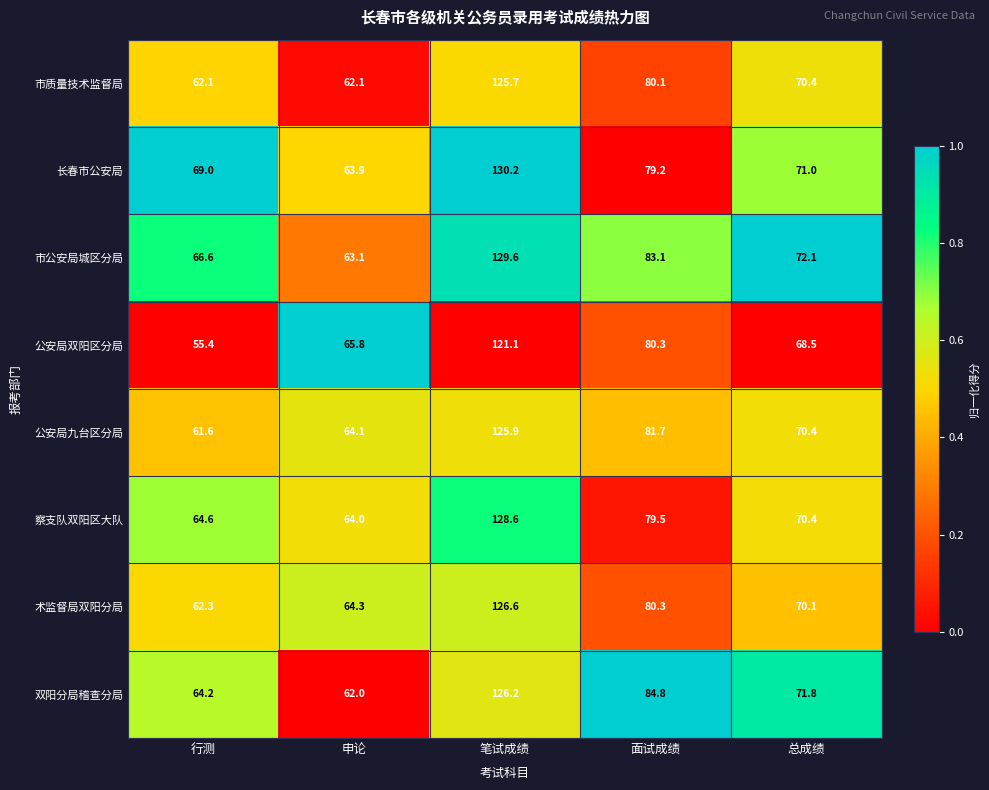

At 行测, list the series in order from smallest to largest.

公安局双阳区分局, 公安局九台区分局, 市质量技术监督局, 术监督局双阳分局, 双阳分局稽查分局, 察支队双阳区大队, 市公安局城区分局, 长春市公安局